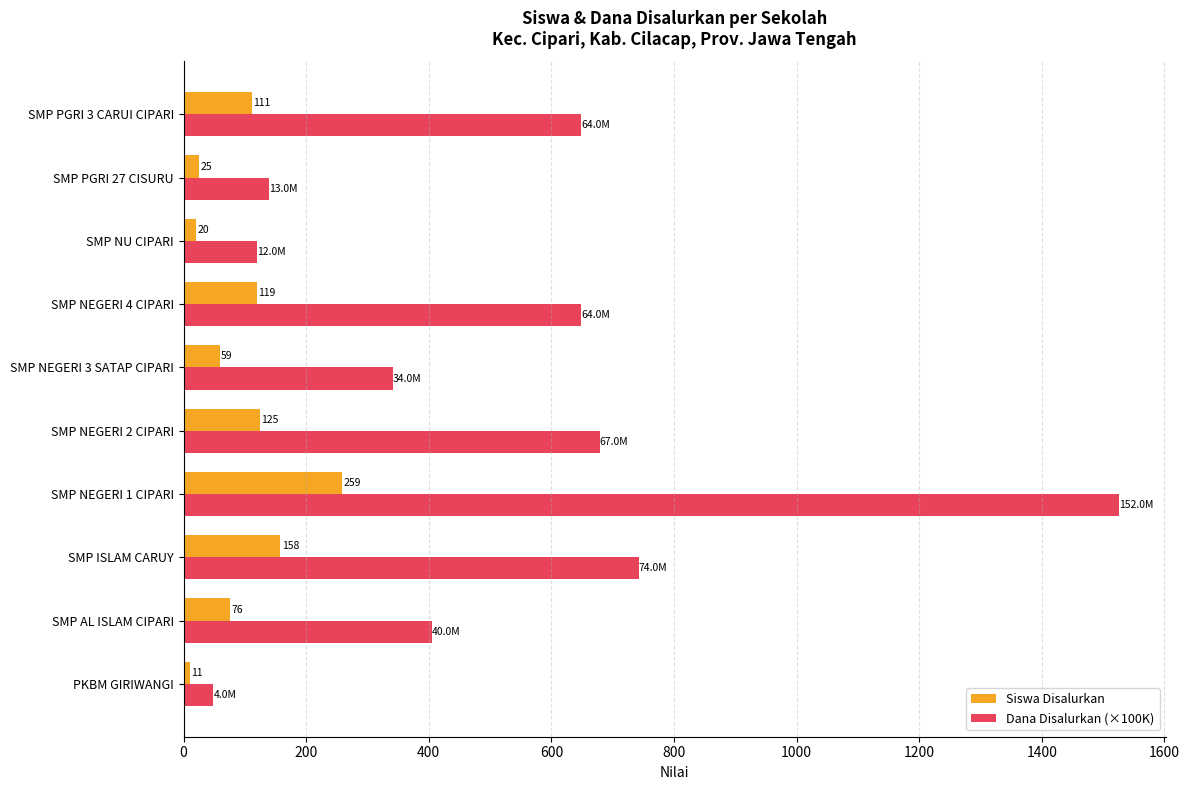

How many data points in Dana Disalurkan (×100K) are less than 648?

5